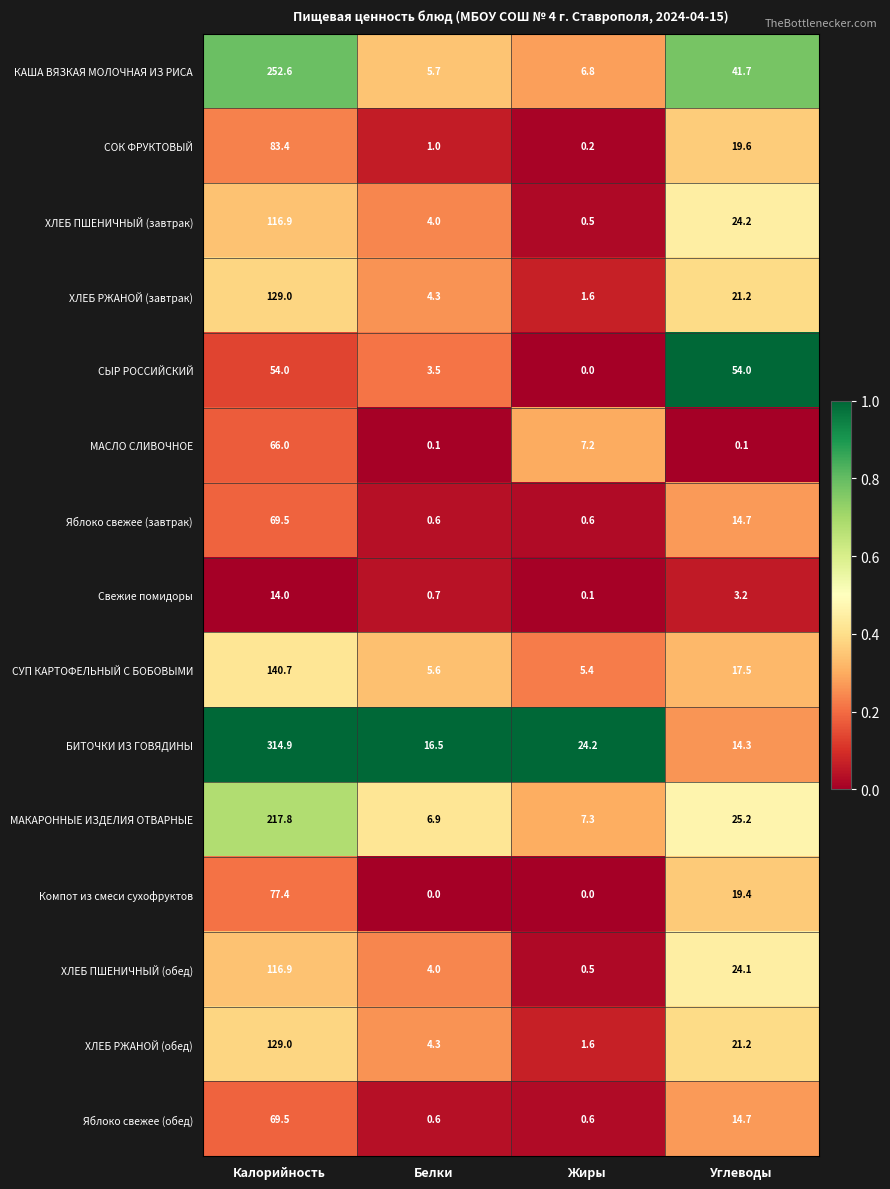

Between Калорийность and Углеводы, which series saw the biggest shift?

БИТОЧКИ ИЗ ГОВЯДИНЫ